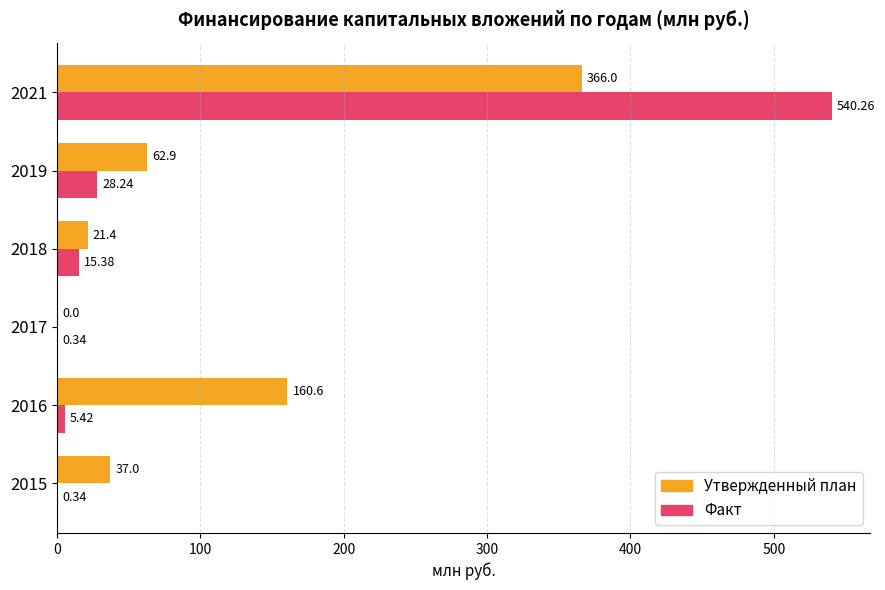

What is the sum of all Факт values?

590.0